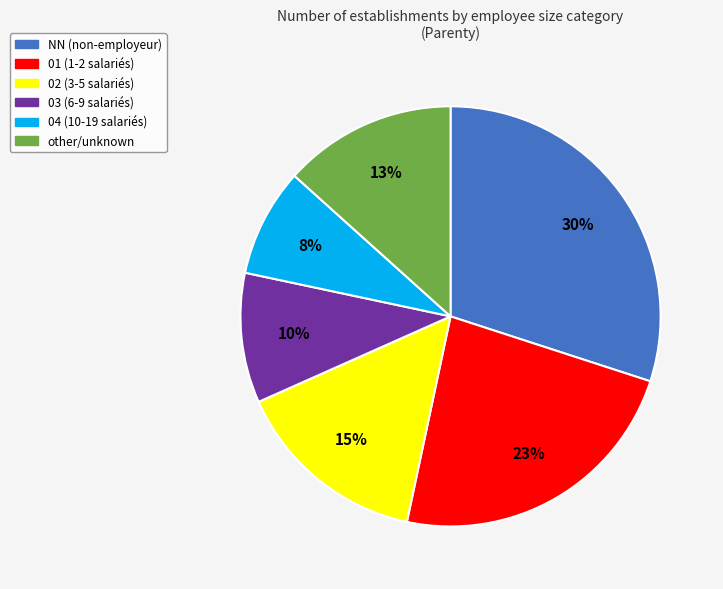

Do NN and 04 together represent more than half of the pie?

No